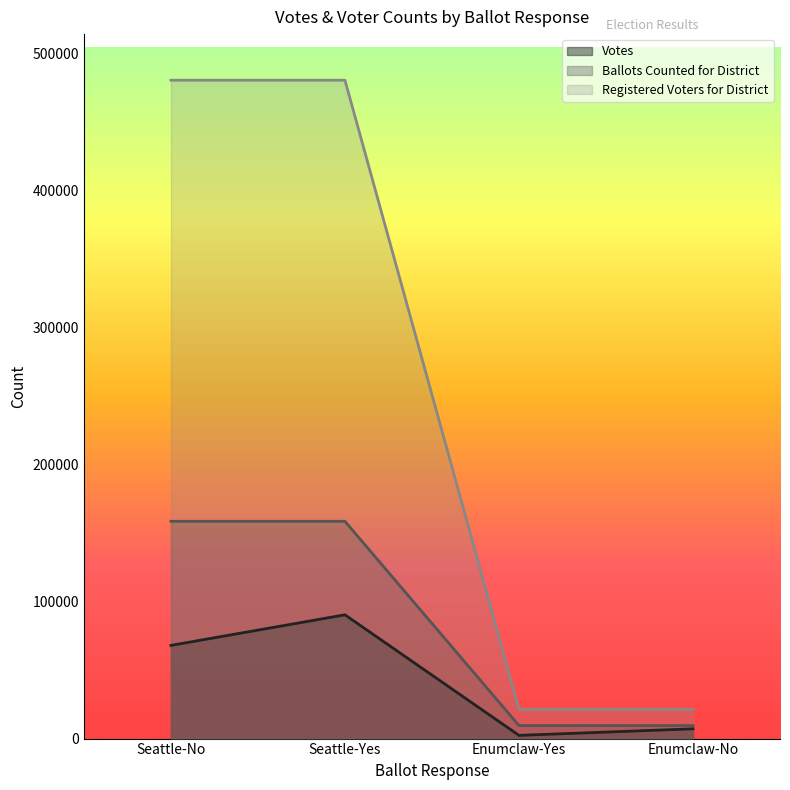

Reading left to right, list all the values displayed in this chart.

Votes: Seattle-No=68016	Seattle-Yes=90342	Enumclaw-Yes=2348	Enumclaw-No=7131
Ballots Counted for District: Seattle-No=158604	Seattle-Yes=158604	Enumclaw-Yes=9497	Enumclaw-No=9497
Registered Voters for District: Seattle-No=480571	Seattle-Yes=480571	Enumclaw-Yes=21352	Enumclaw-No=21352